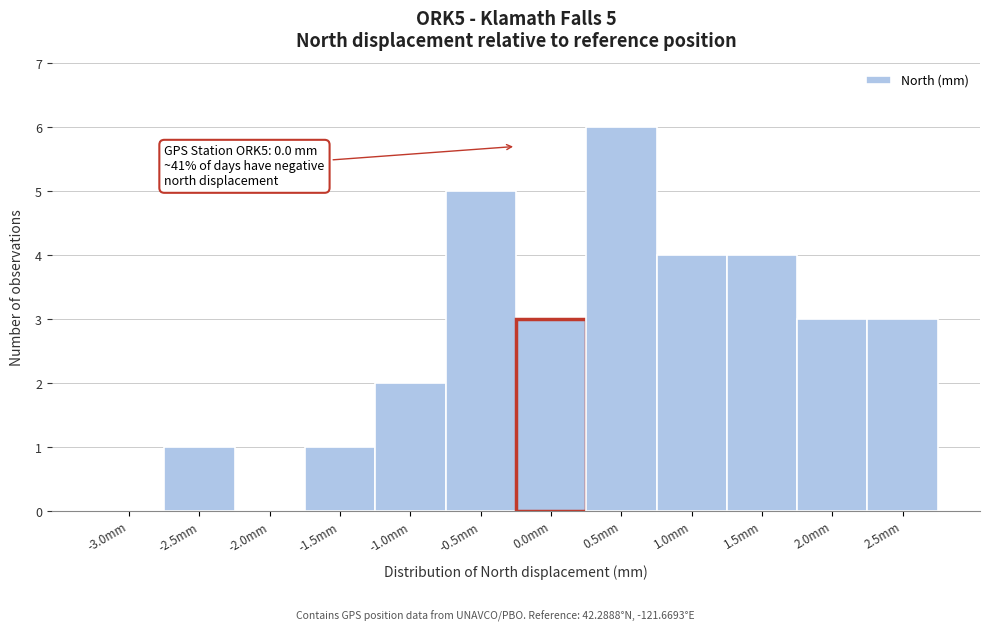

Reading left to right, extract all data points from this chart.

-3.0mm=0	-2.5mm=1	-2.0mm=0	-1.5mm=1	-1.0mm=2	-0.5mm=5	0.0mm=3	0.5mm=6	1.0mm=4	1.5mm=4	2.0mm=3	2.5mm=3